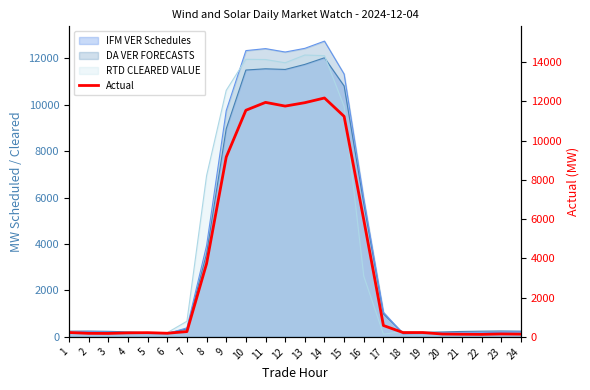

Reading right to left, what are all the values shown in this chart?

139.1	148.3	127.0	133.9	144.5	221.2	219.8	579.1	5962.5	11237.1	12174.5	11935.4	11761.9	11951.2	11549.1	9163.0	3732.4	269.1	185.5	214.6	204.4	175.3	179.7	222.6